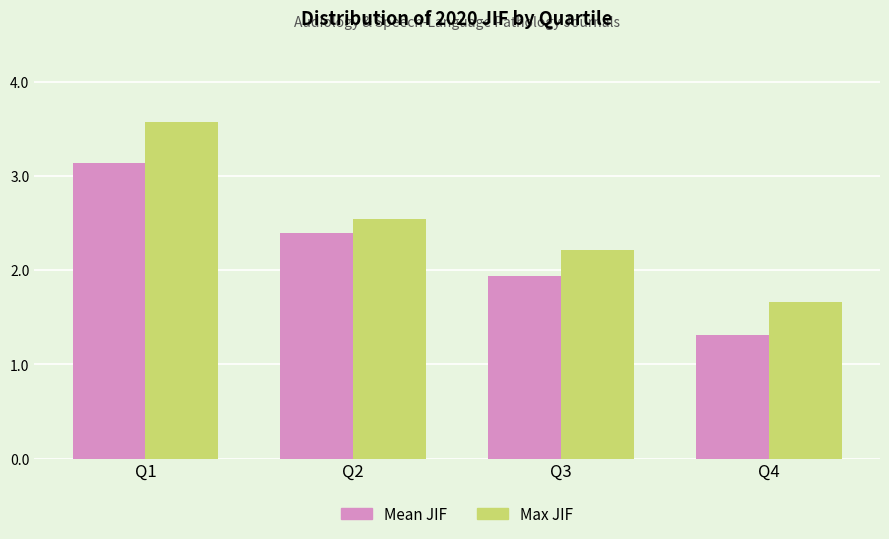

Which series has the largest range (max minus min)?

Max JIF